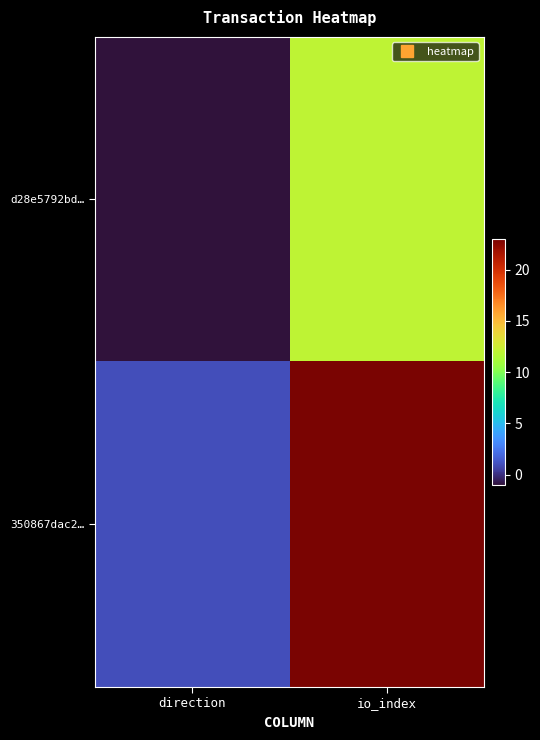

Which series has the largest total across all categories?

350867dac2…